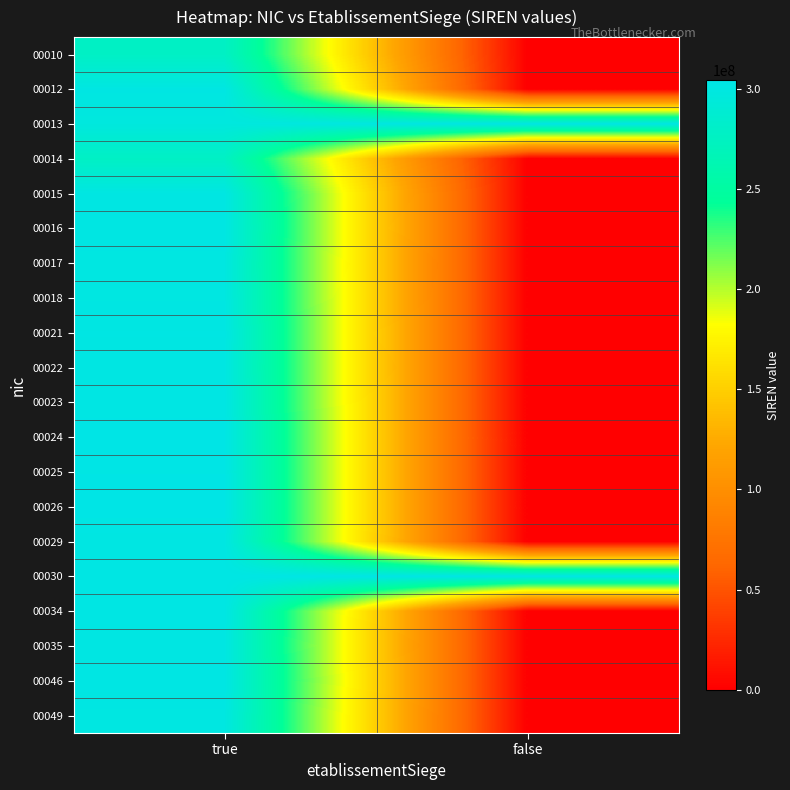

Reading left to right, transcribe all the data shown in this chart.

00010: true=277401923	false=0
00012: true=301097911	false=0
00013: true=297400327	false=302709688
00014: true=277400974	false=0
00015: true=300985116	false=0
00016: true=301650248	false=0
00017: true=300147410	false=0
00018: true=300521846	false=0
00021: true=301895413	false=0
00022: true=301451712	false=0
00023: true=302093091	false=0
00024: true=304218159	false=0
00025: true=302963814	false=0
00026: true=303937833	false=0
00029: true=301153177	false=0
00030: true=302709688	false=302709688
00034: true=302465711	false=0
00035: true=300790268	false=0
00046: true=302696489	false=0
00049: true=300147675	false=0